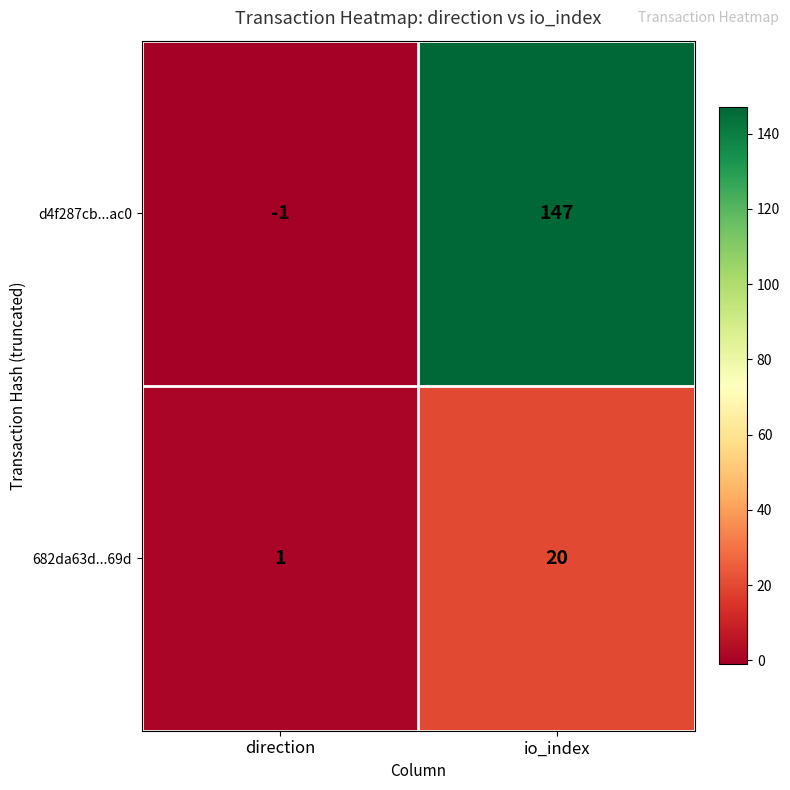

What is the difference between the d4f287cb...ac0 values at io_index and direction?

148